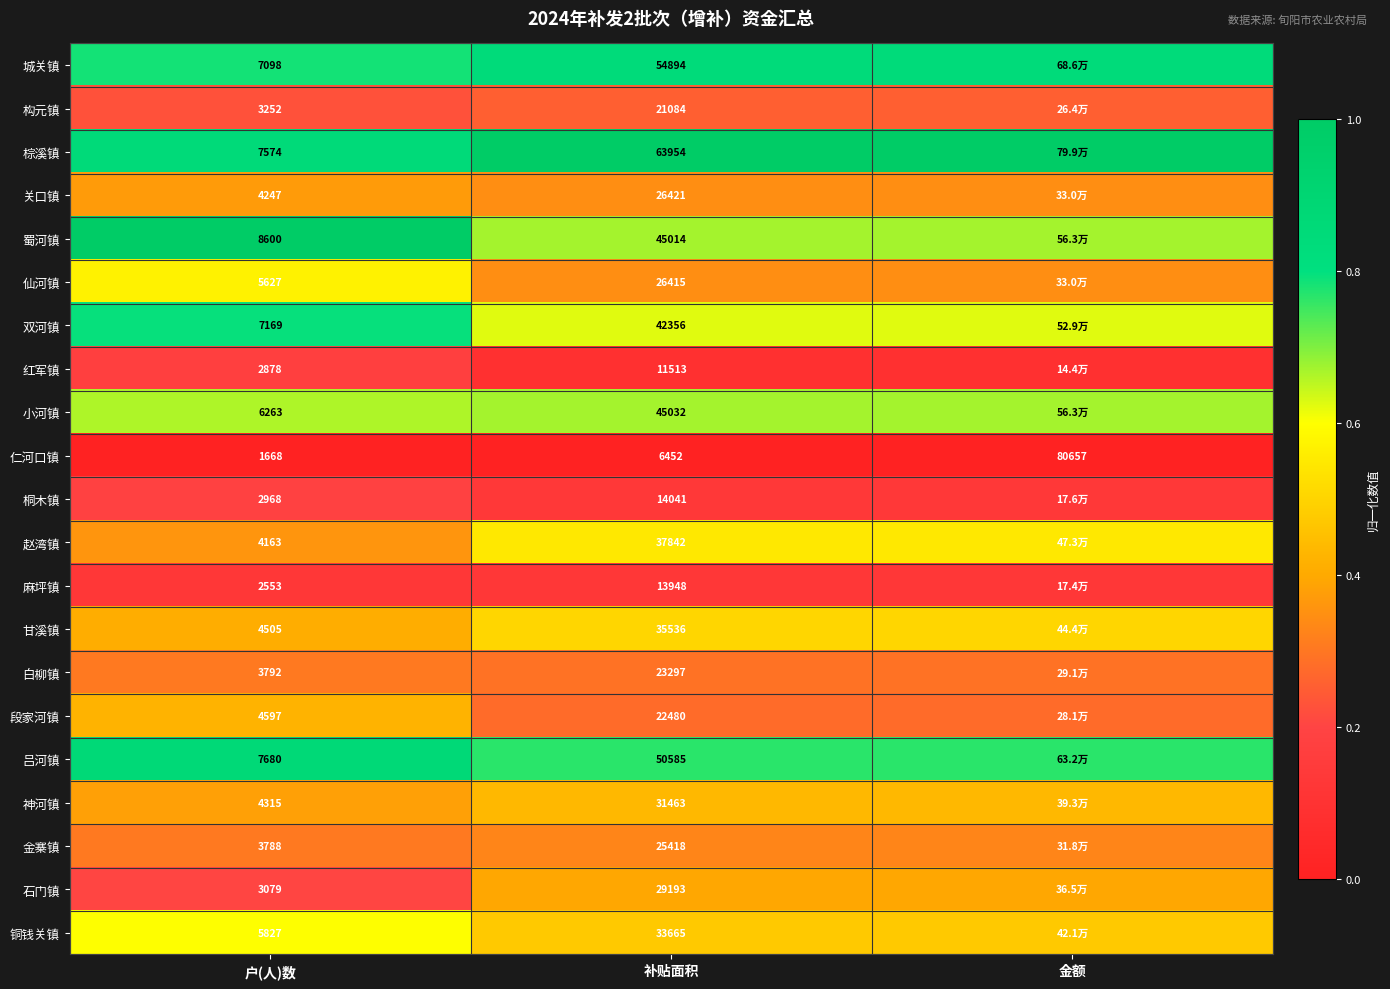

Rank the series at 补贴面积 from highest to lowest value.

棕溪镇, 城关镇, 吕河镇, 小河镇, 蜀河镇, 双河镇, 赵湾镇, 甘溪镇, 铜钱关镇, 神河镇, 石门镇, 关口镇, 仙河镇, 金寨镇, 白柳镇, 段家河镇, 构元镇, 桐木镇, 麻坪镇, 红军镇, 仁河口镇